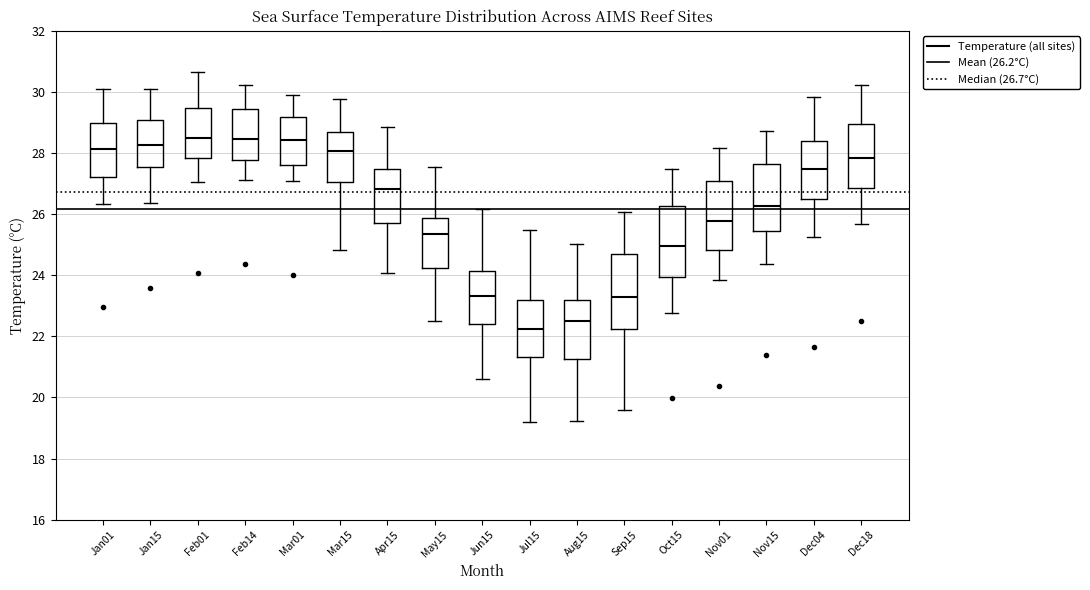

Reading left to right, transcribe this box plot: for each box, give where its median line is, the range the box spans, and where its two whiskers end, as read against the y-axis. The values are not printed on the chart, so give them approximately, as read against the axis.

Jan01: median 28.2, box 27.2 to 29.0, whiskers 26.4 to 30.0
Jan15: median 28.2, box 27.6 to 29.0, whiskers 26.4 to 30.0
Feb01: median 28.4, box 27.8 to 29.4, whiskers 27.0 to 30.6
Feb14: median 28.4, box 27.8 to 29.4, whiskers 27.2 to 30.2
Mar01: median 28.4, box 27.6 to 29.2, whiskers 27.0 to 30.0
Mar15: median 28.0, box 27.0 to 28.6, whiskers 24.8 to 29.8
Apr15: median 26.8, box 25.8 to 27.4, whiskers 24.0 to 28.8
May15: median 25.4, box 24.2 to 25.8, whiskers 22.6 to 27.6
Jun15: median 23.4, box 22.4 to 24.2, whiskers 20.6 to 26.2
Jul15: median 22.2, box 21.4 to 23.2, whiskers 19.2 to 25.4
Aug15: median 22.6, box 21.2 to 23.2, whiskers 19.2 to 25.0
Sep15: median 23.2, box 22.2 to 24.6, whiskers 19.6 to 26.0
Oct15: median 25.0, box 24.0 to 26.2, whiskers 22.8 to 27.4
Nov01: median 25.8, box 24.8 to 27.0, whiskers 23.8 to 28.2
Nov15: median 26.2, box 25.4 to 27.6, whiskers 24.4 to 28.8
Dec04: median 27.4, box 26.4 to 28.4, whiskers 25.2 to 29.8
Dec18: median 27.8, box 26.8 to 29.0, whiskers 25.6 to 30.2